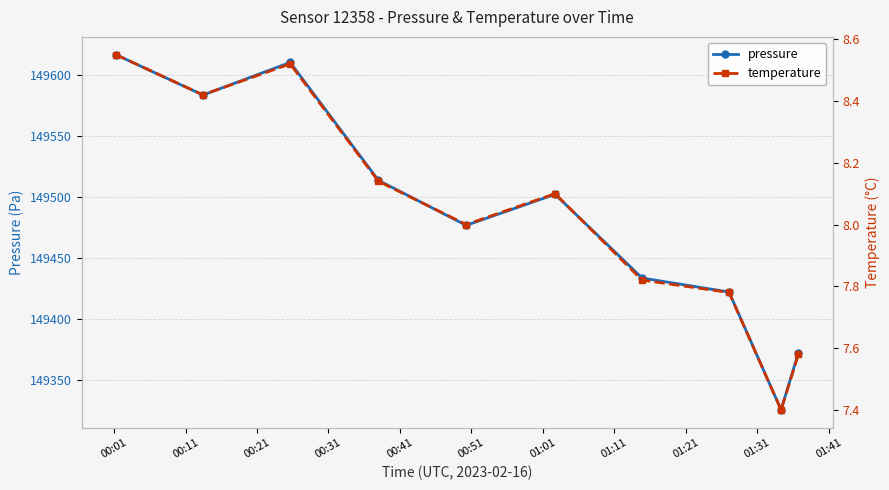

True or false: pressure and temperature cross at least once.

False